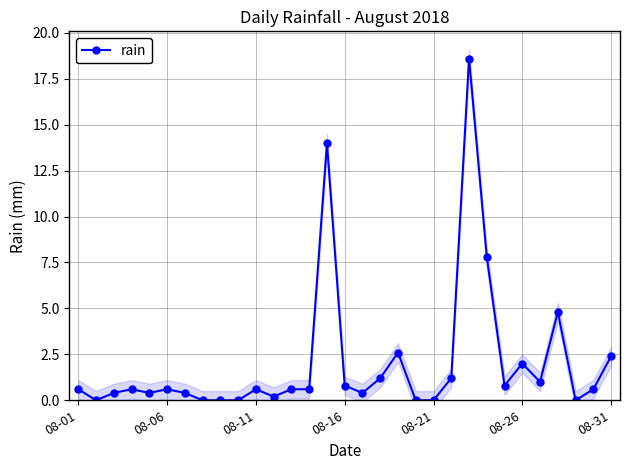

The rain series shows 0.6 at 08-11. True or false?

True